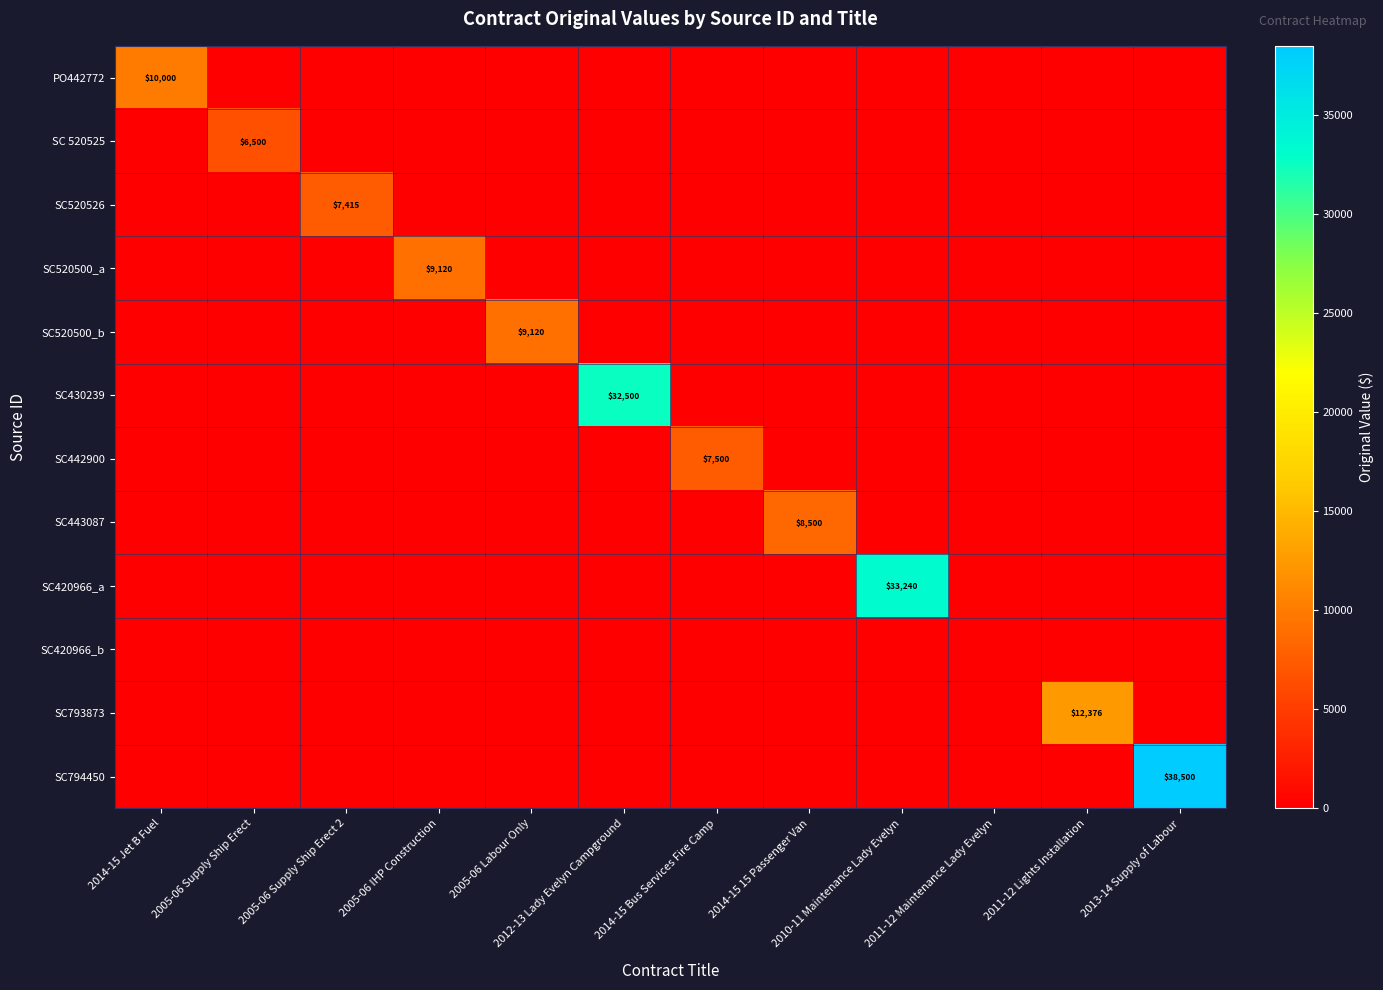

The SC520500_b series shows 4522 at 2005-06 Labour Only. True or false?

False